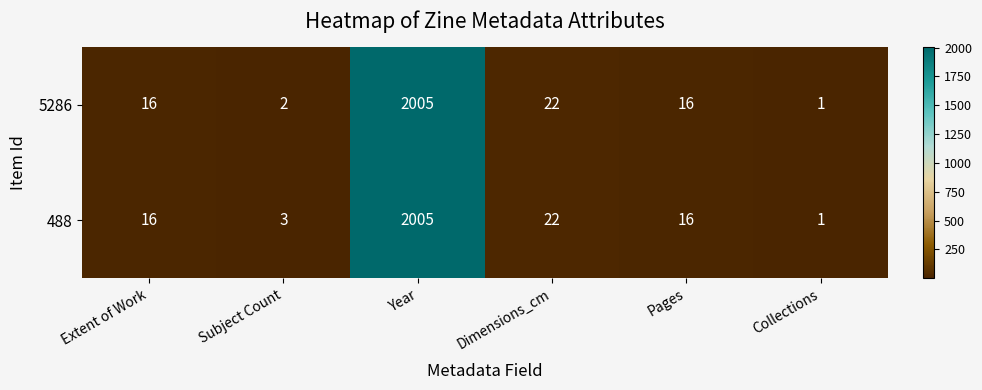

Reading left to right, what are all the values shown in this chart?

5286: Extent of Work=16	Subject Count=2	Year=2005	Dimensions_cm=22	Pages=16	Collections=1
488: Extent of Work=16	Subject Count=3	Year=2005	Dimensions_cm=22	Pages=16	Collections=1